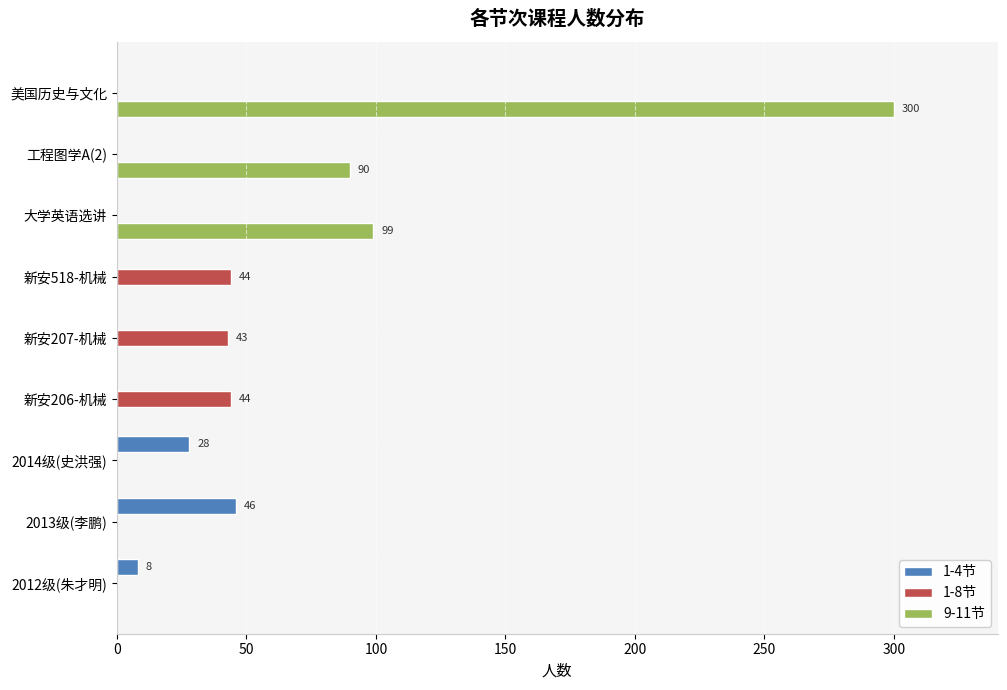

Which series has the largest total across all categories?

9-11节